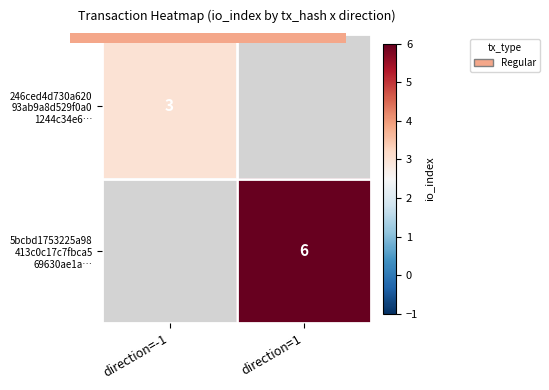

At which label does 5bcbd1753225a98 413c0c17c7fbca5 69630ae1a… reach its peak?

direction=-1